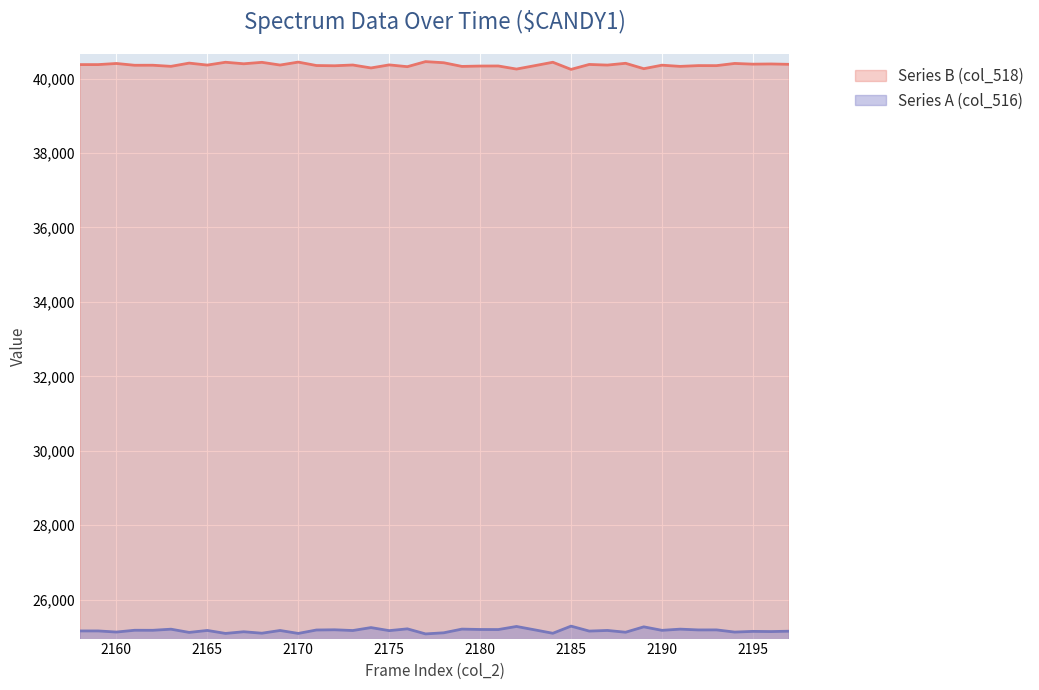

The chart shows a value of 24763 at 2186. True or false?

False